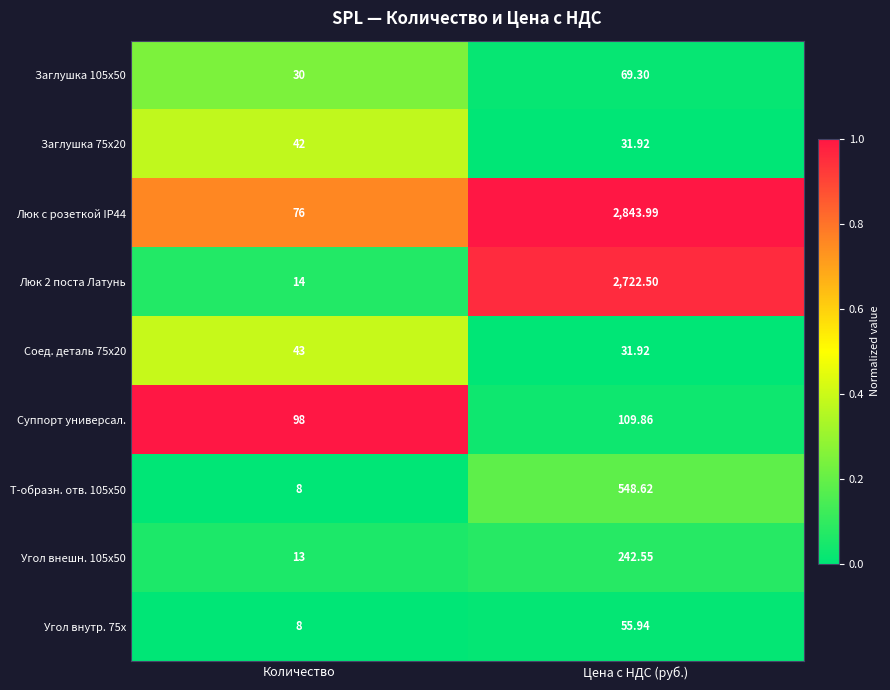

At which category does the chart reach its minimum across all series?

Количество